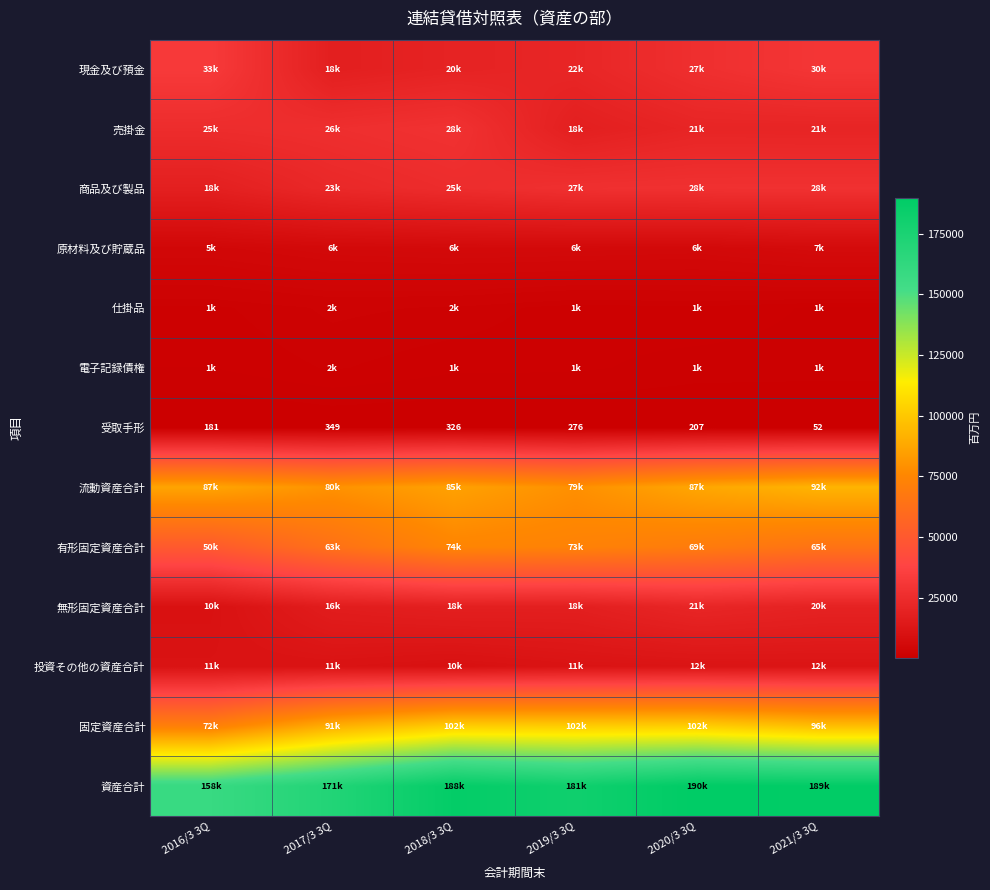

What is the lowest value of the 受取手形 series?

52